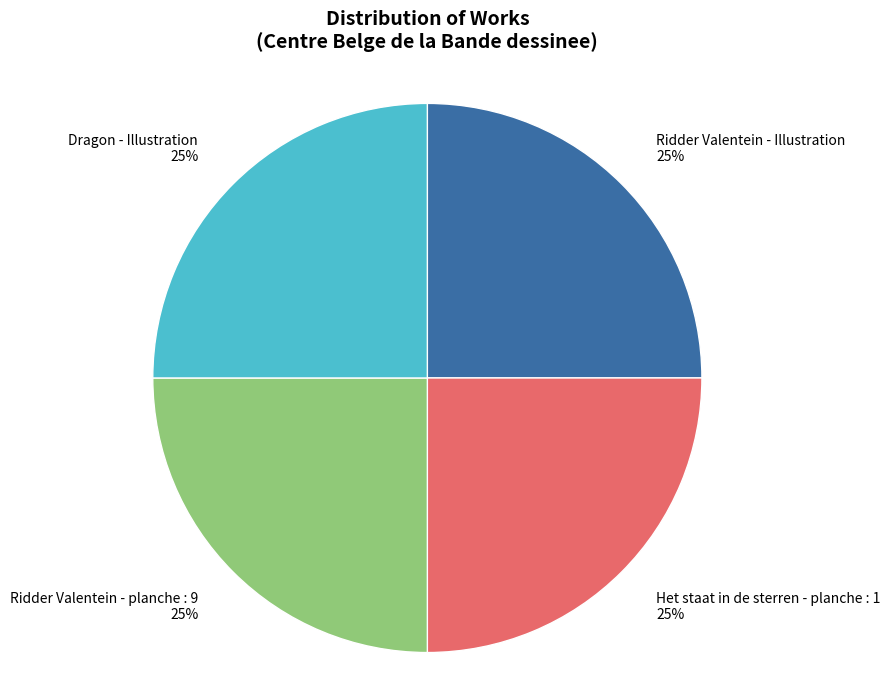

Does any single category account for the majority?

No